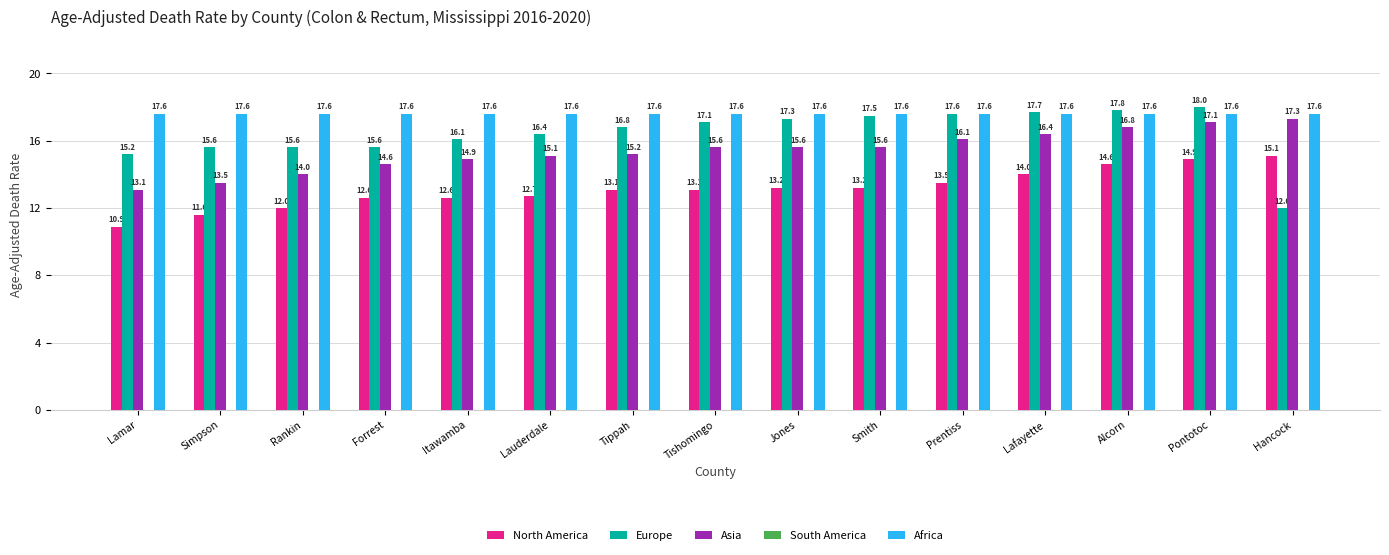

What is the average value of the Europe series?

16.4